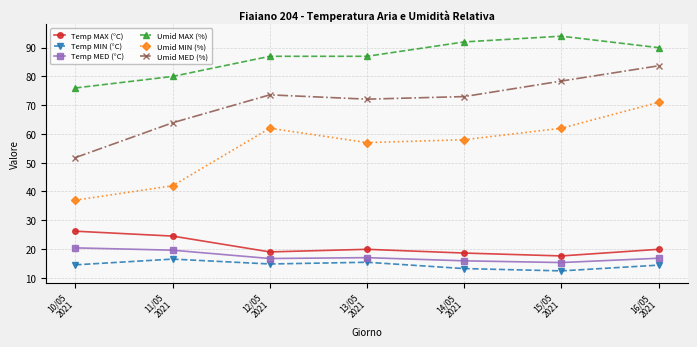

Which series has the largest total across all categories?

Umid MAX (%)